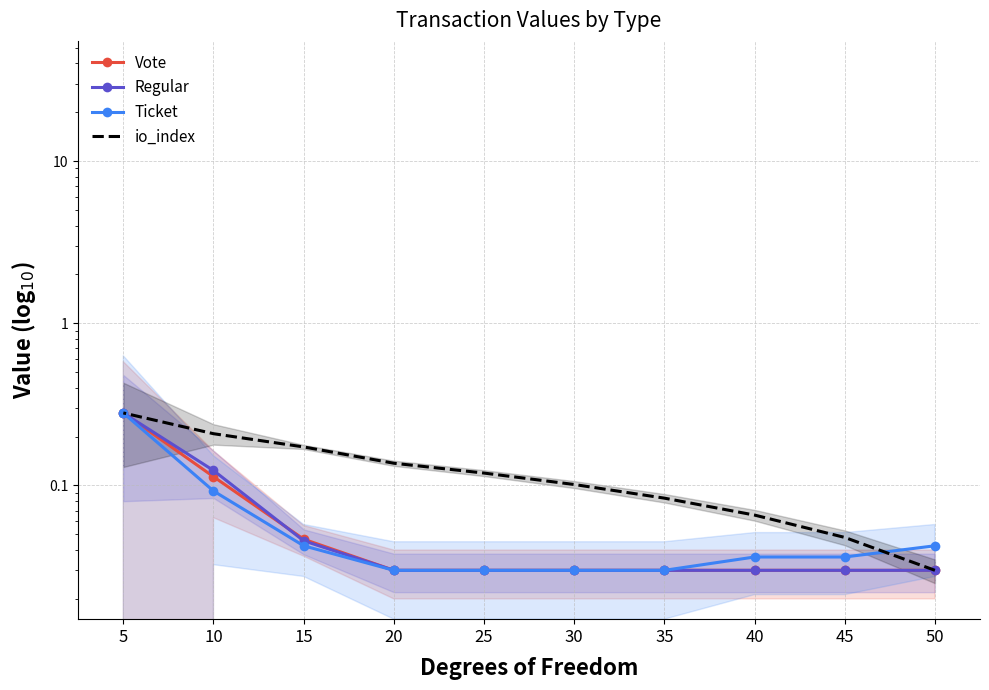

At how many categories does at least one series exceed 0?

10